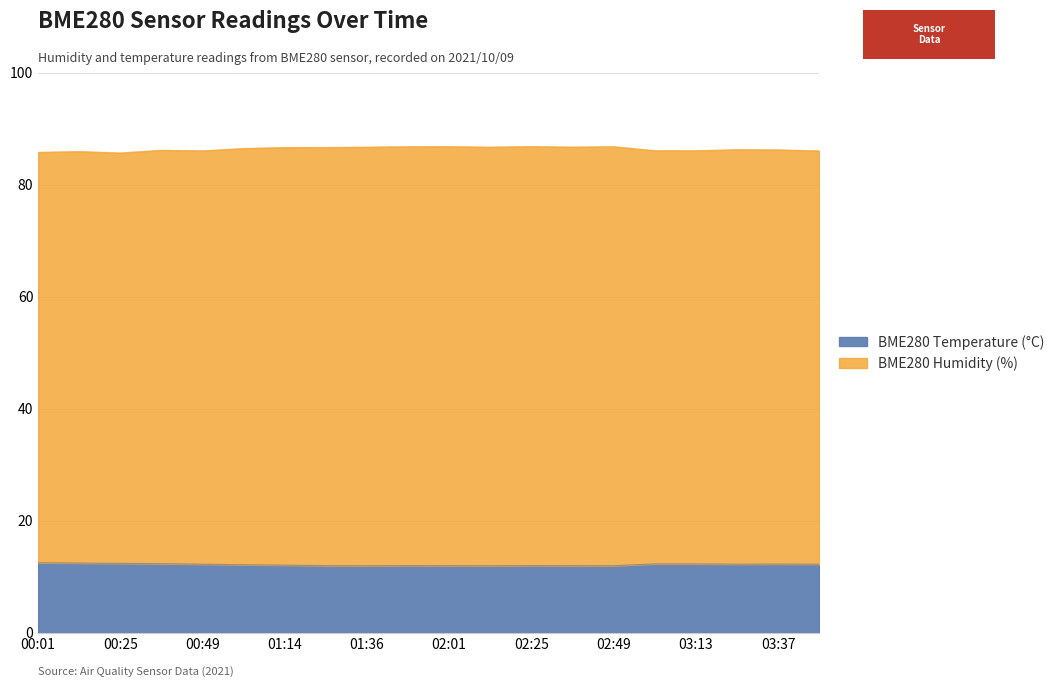

Rank the series by their maximum value, from lowest to highest.

BME280_temperature, BME280_humidity